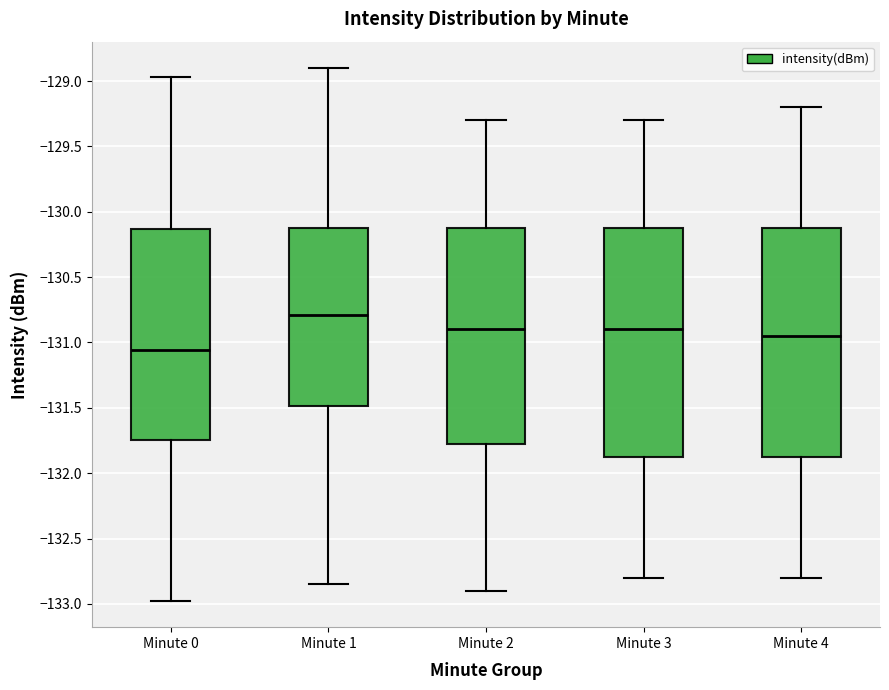

Reading left to right, transcribe this box plot: for each box, give where its median line is, the range the box spans, and where its two whiskers end, as read against the y-axis. The values are not printed on the chart, so give them approximately, as read against the axis.

Minute 0: median -131.05, box -131.75 to -130.15, whiskers -132.95 to -128.95
Minute 1: median -130.80, box -131.50 to -130.10, whiskers -132.85 to -128.90
Minute 2: median -130.90, box -131.75 to -130.10, whiskers -132.90 to -129.30
Minute 3: median -130.90, box -131.85 to -130.10, whiskers -132.80 to -129.30
Minute 4: median -130.95, box -131.85 to -130.10, whiskers -132.80 to -129.20